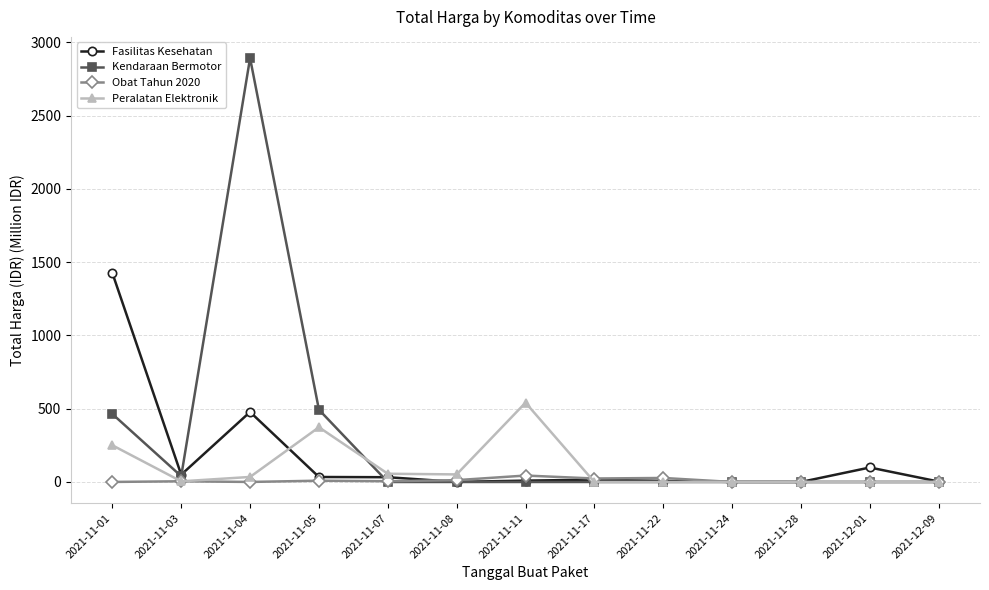

Is this an area chart (filled region under the line)?

No